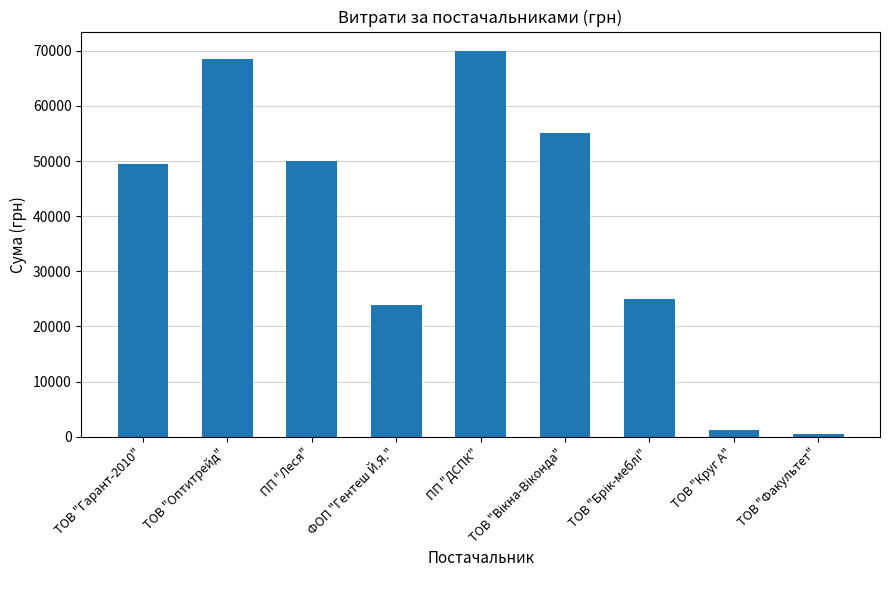

What is the greatest value displayed?

69984.0